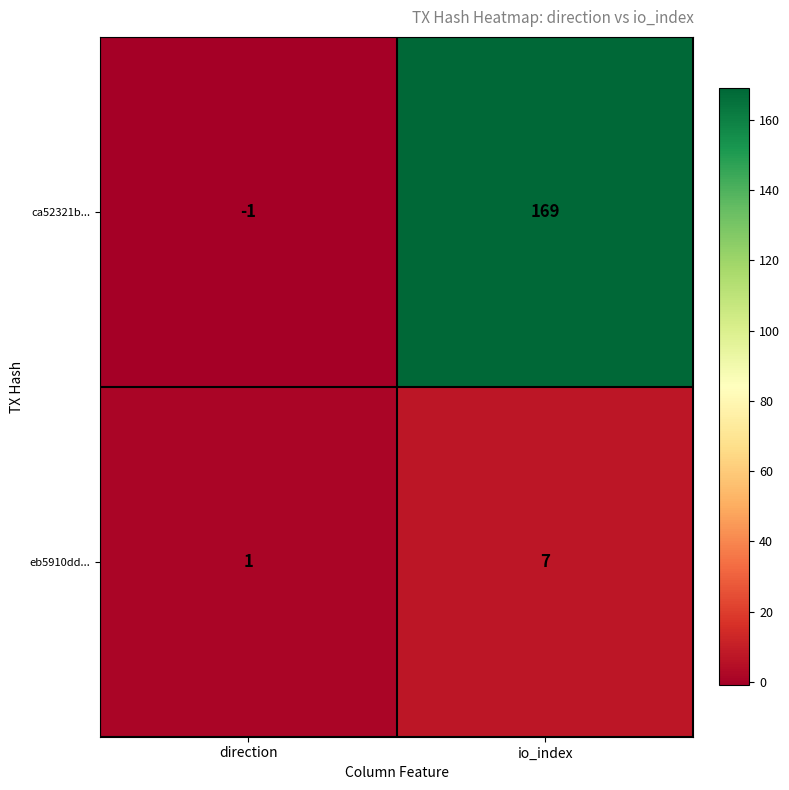

What is the minimum value shown in the chart?

-1